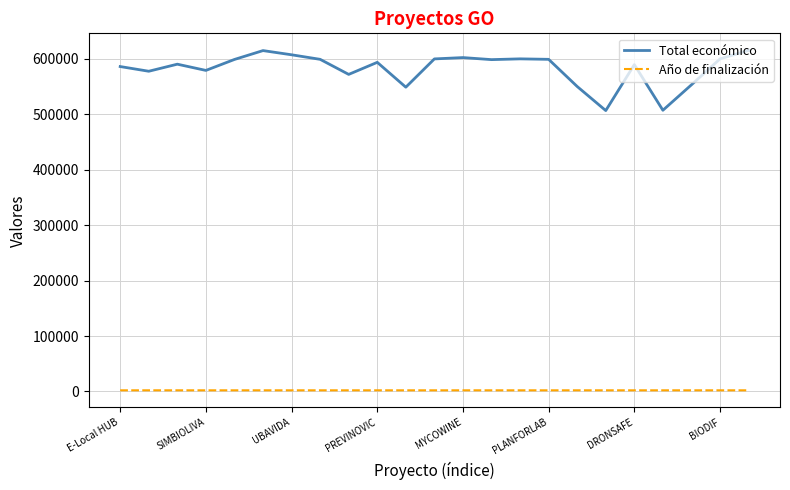

What is the minimum value for Total económico?

506703.0